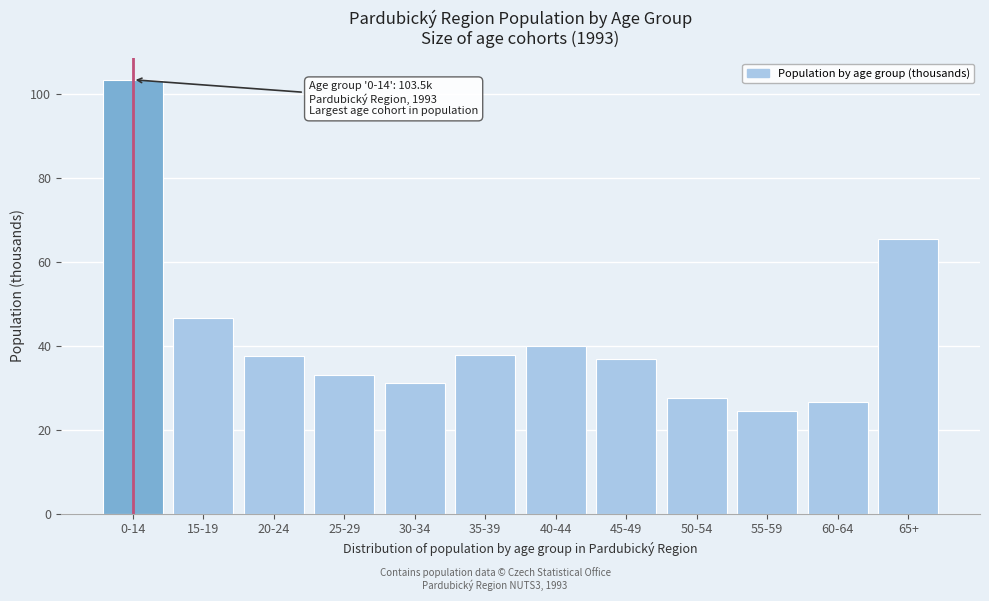

What is the change in value from 15-19 to 60-64?

-19.9